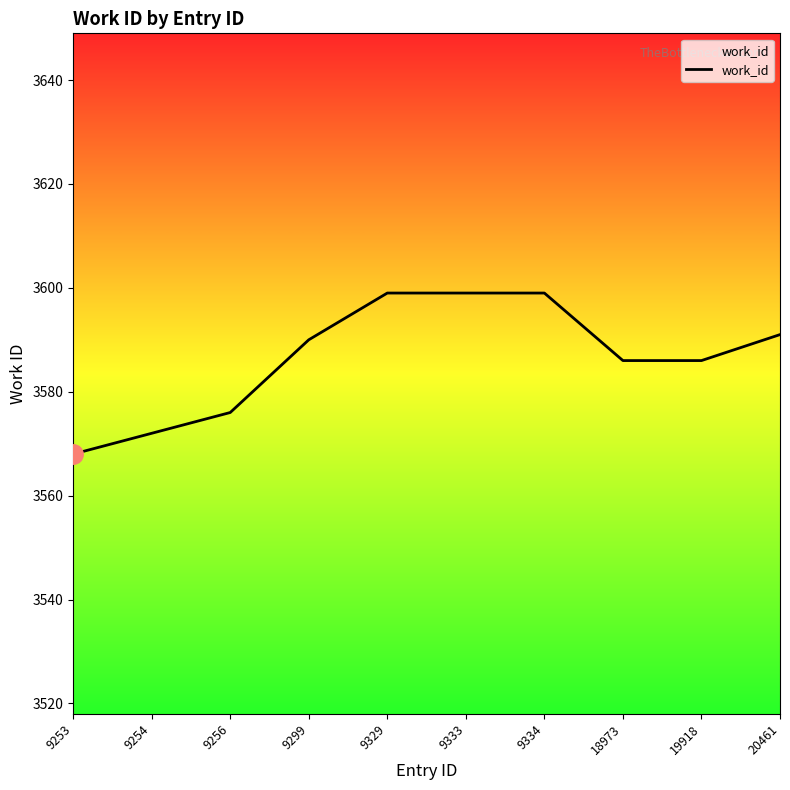

Count the values in the range 3576 to 3599.

8